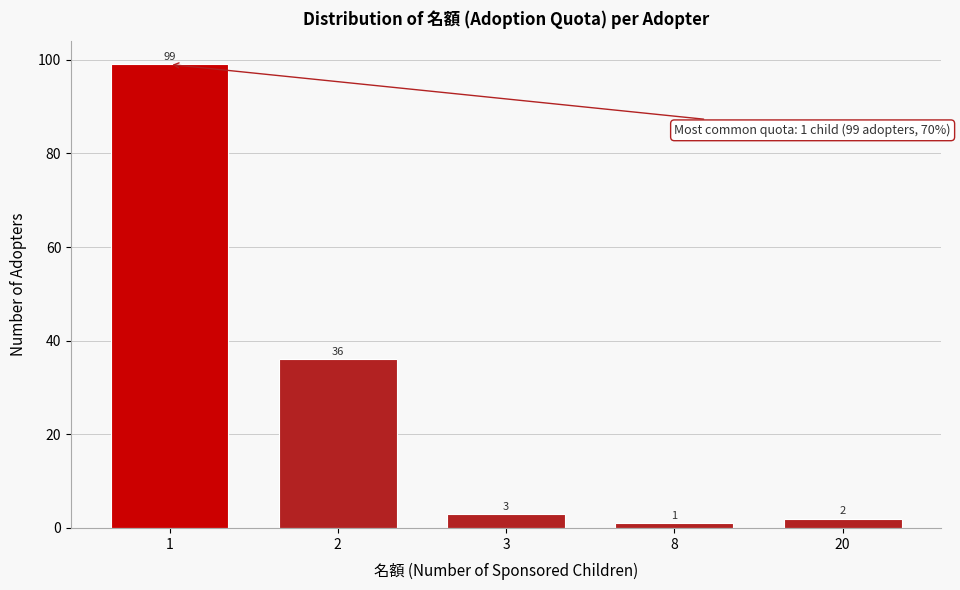

Reading left to right, extract all data points from this chart.

99	36	3	1	2